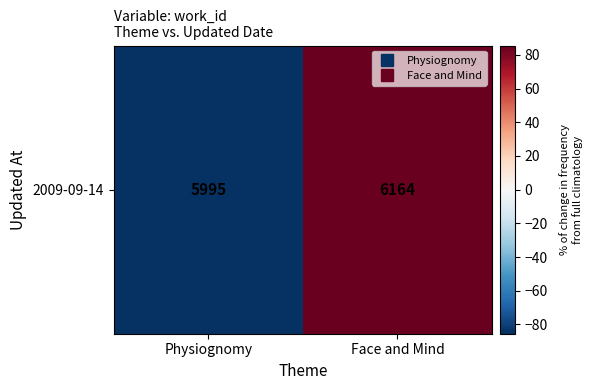

Reading right to left, extract all data points from this chart.

Face and Mind=84.5	Physiognomy=-84.5